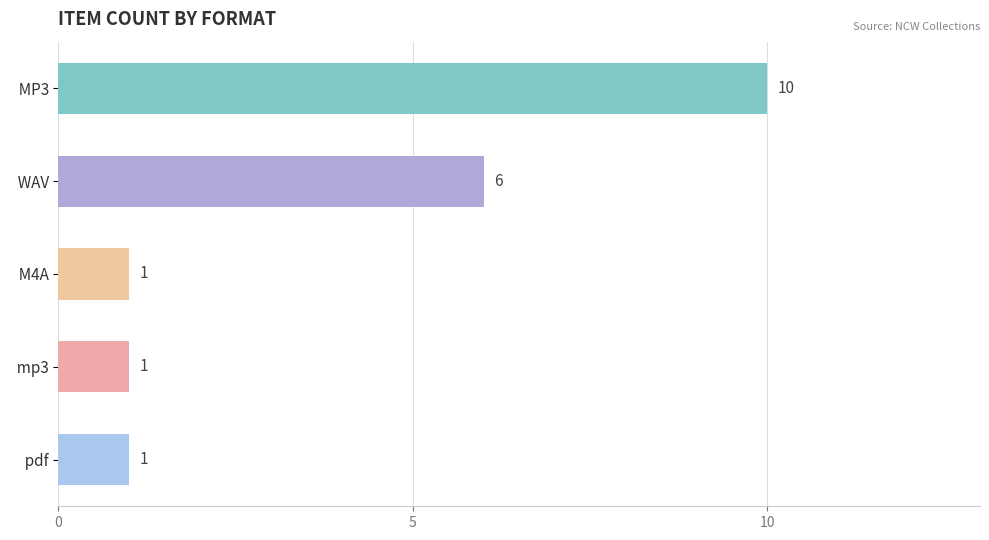

What is the label of the 3rd bar from the top?

  M4A